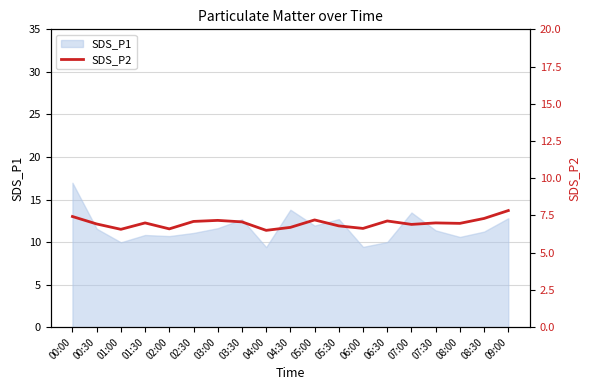

Is it true that SDS_P1 equals 2.9 at 00:30?

False